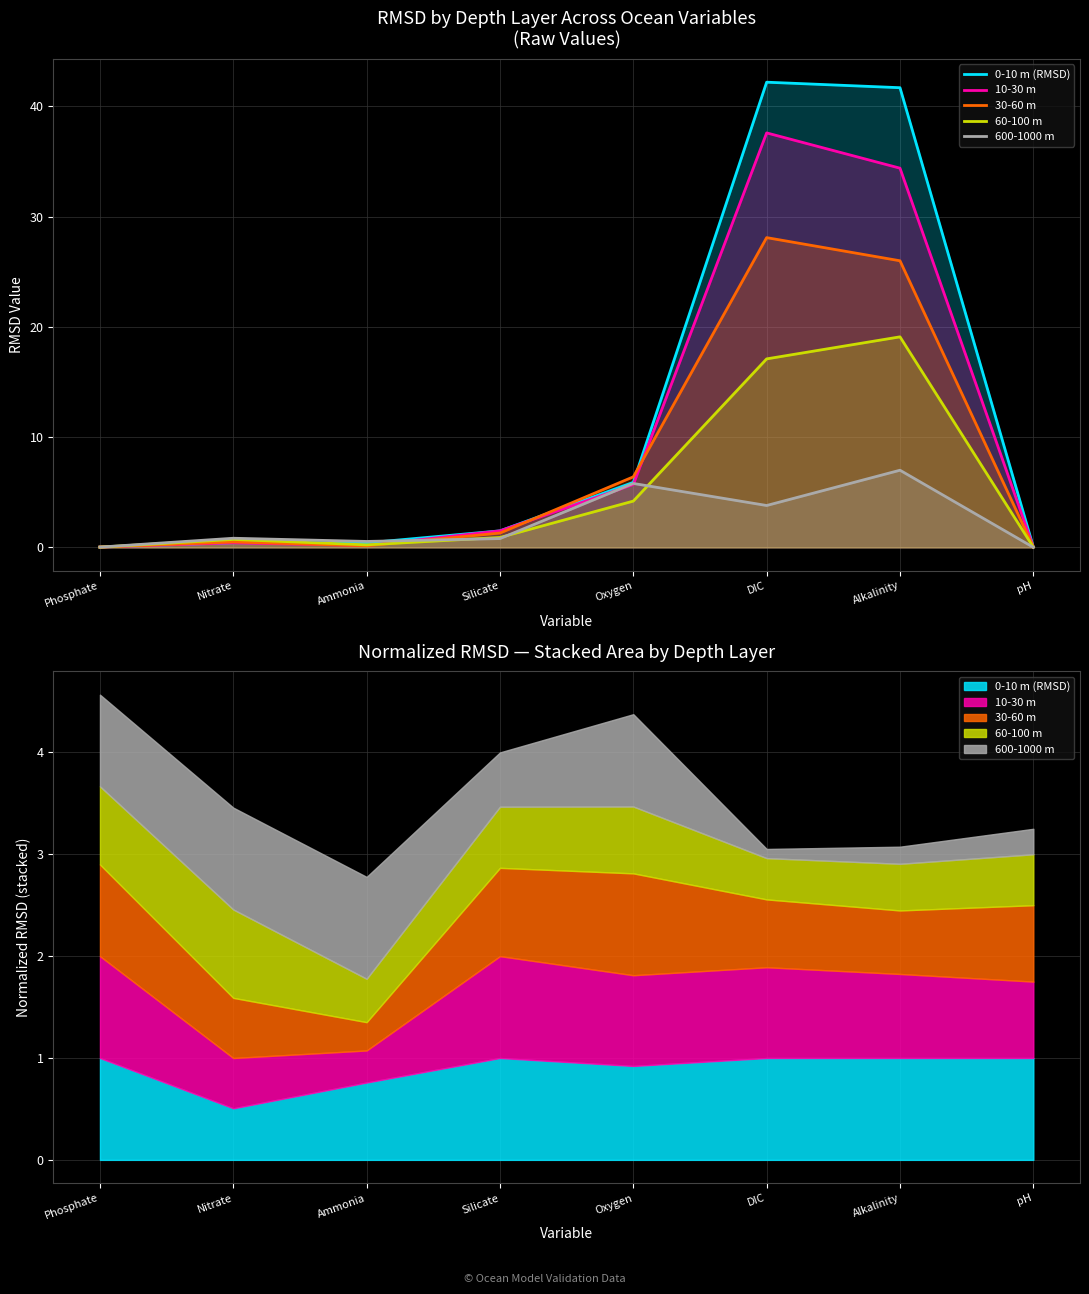

How many data points in 30-60 m are above 1?

4